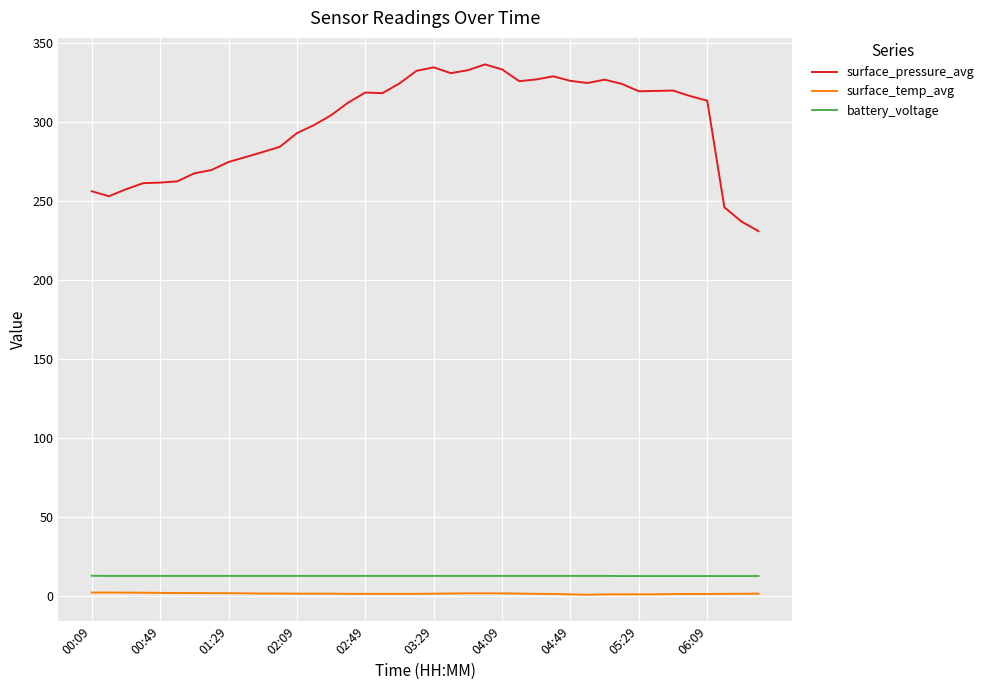

Which series has the largest range (max minus min)?

surface_pressure_avg